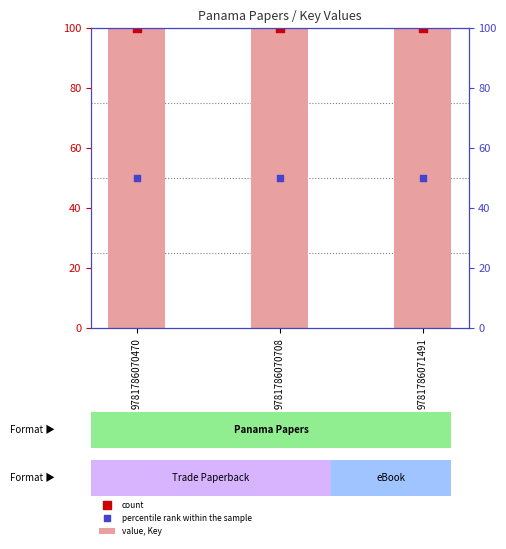

Which series has the largest total across all categories?

value, Key